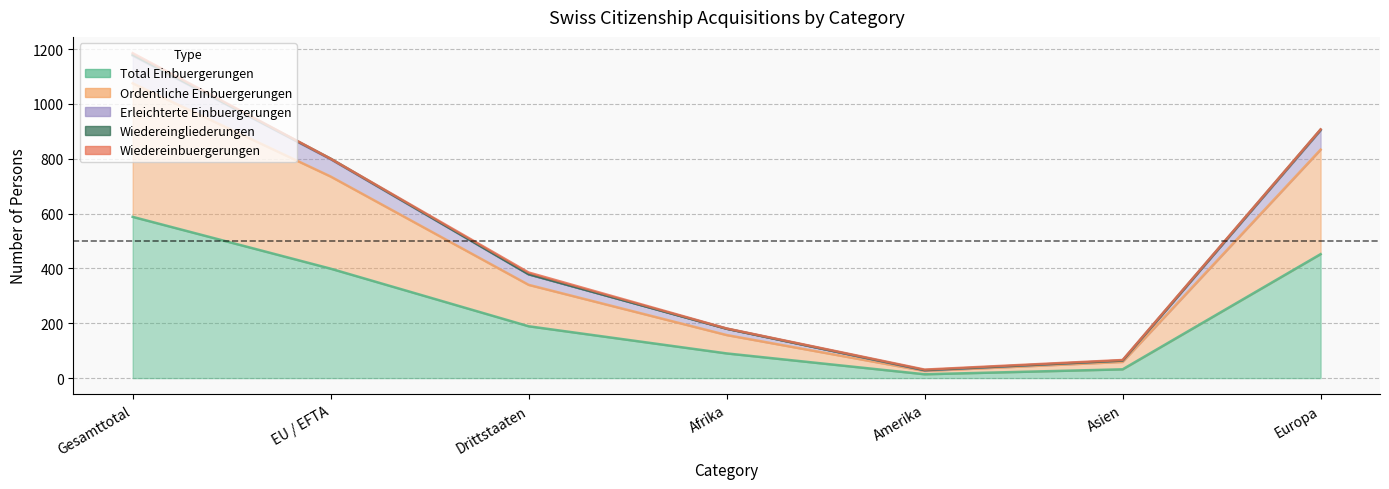

At which label does Total Einbuergerungen reach its minimum?

Amerika